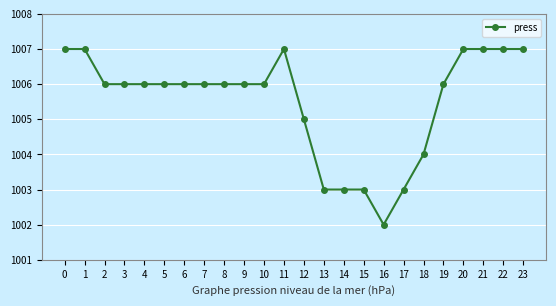

Count the values in the range 1005 to 1007.

18